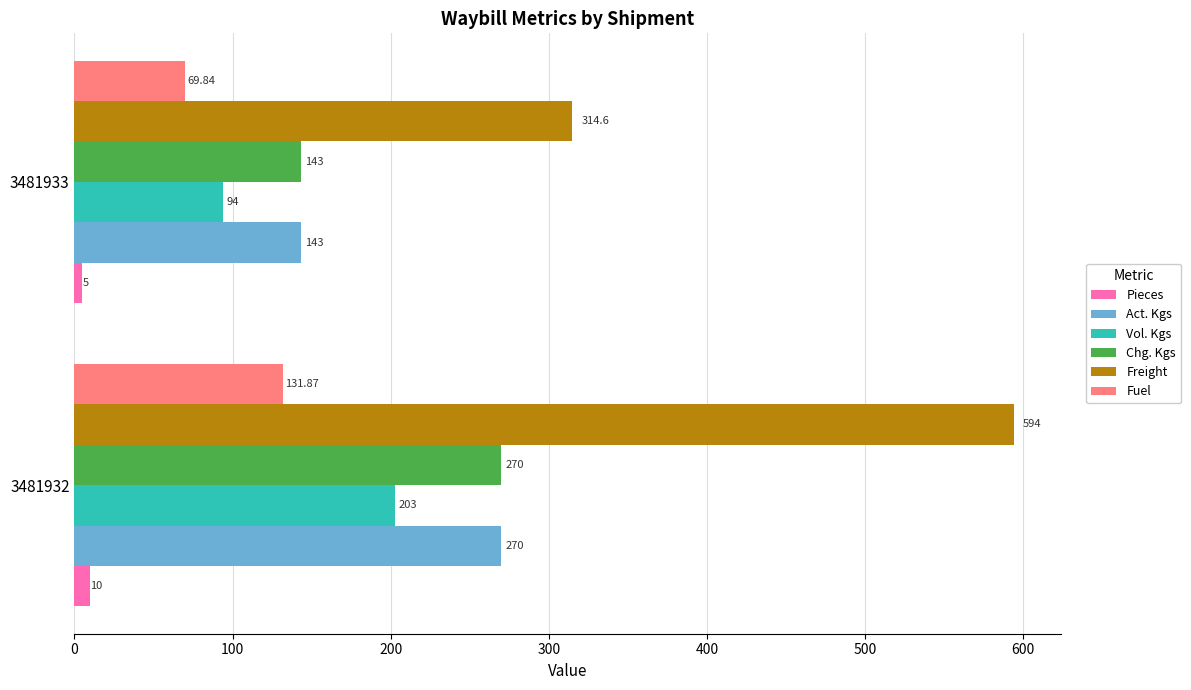

What is the difference between the Vol. Kgs values at 3481933 and 3481932?

109.0